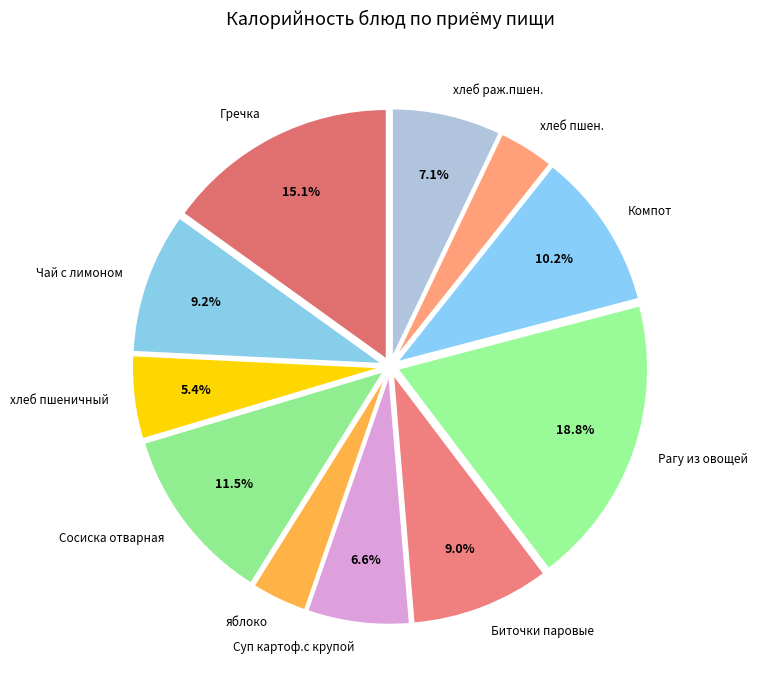

To the nearest percent, what is the average slice percentage?

9%